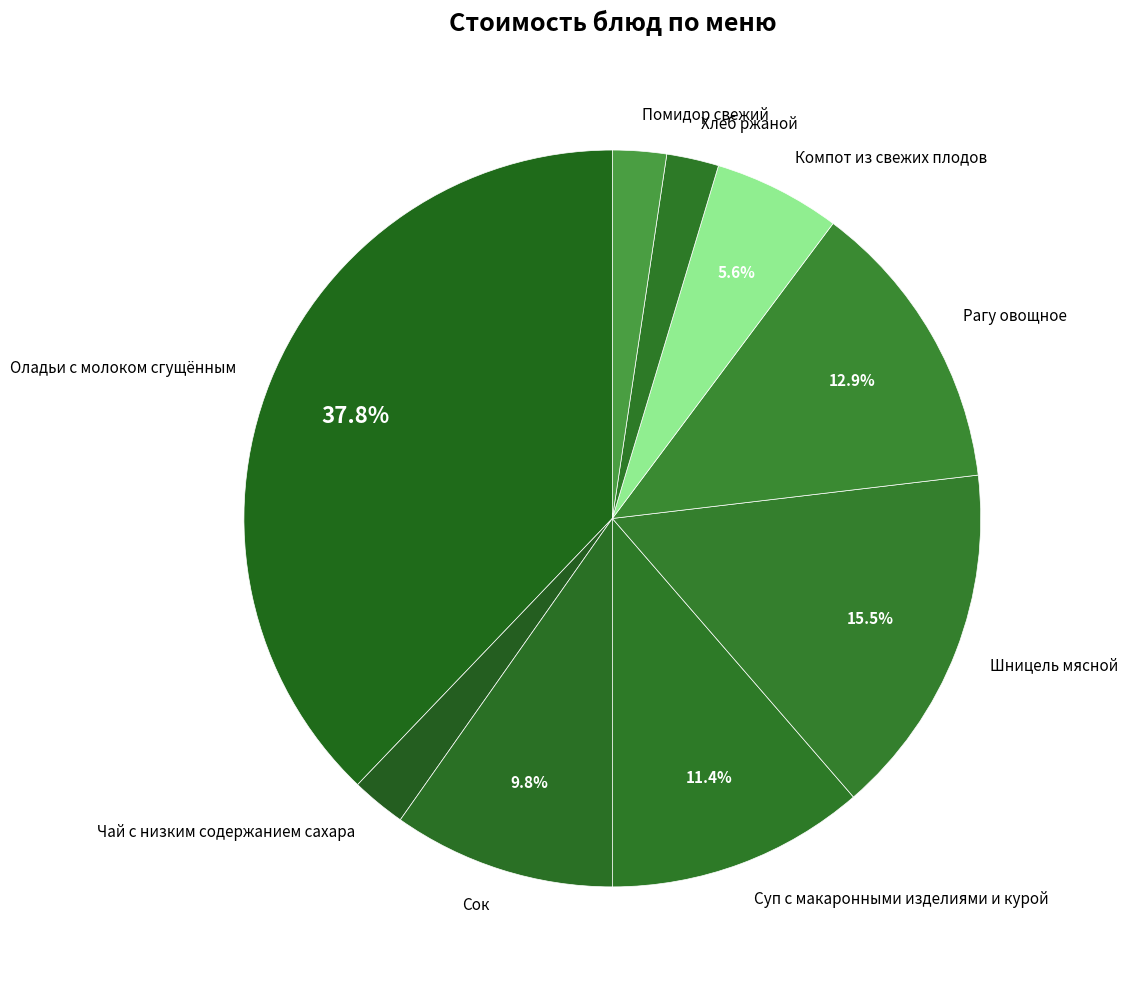

Which slice is the largest?

Оладьи с молоком сгущённым